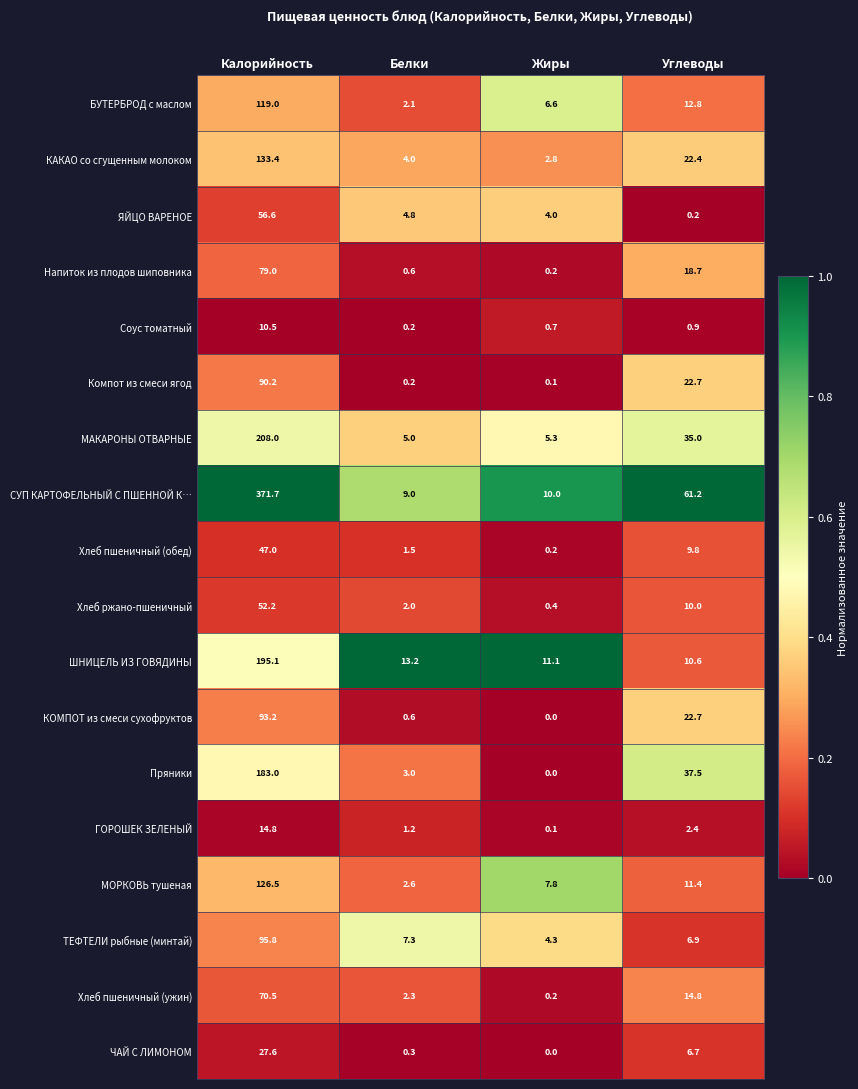

True or false: ШНИЦЕЛЬ ИЗ ГОВЯДИНЫ has a value of 10.6 at Углеводы.

True